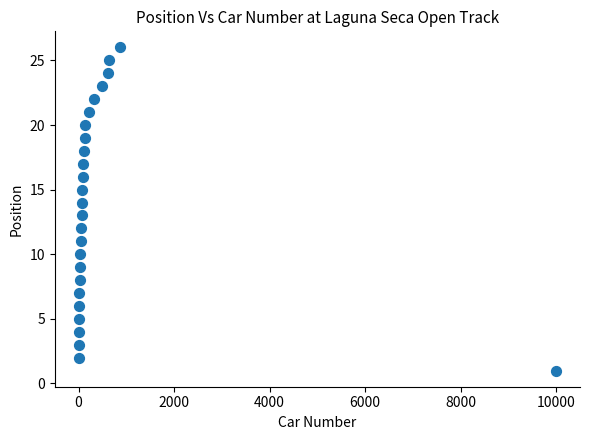

What is the range of Y values (max minus min)?

25